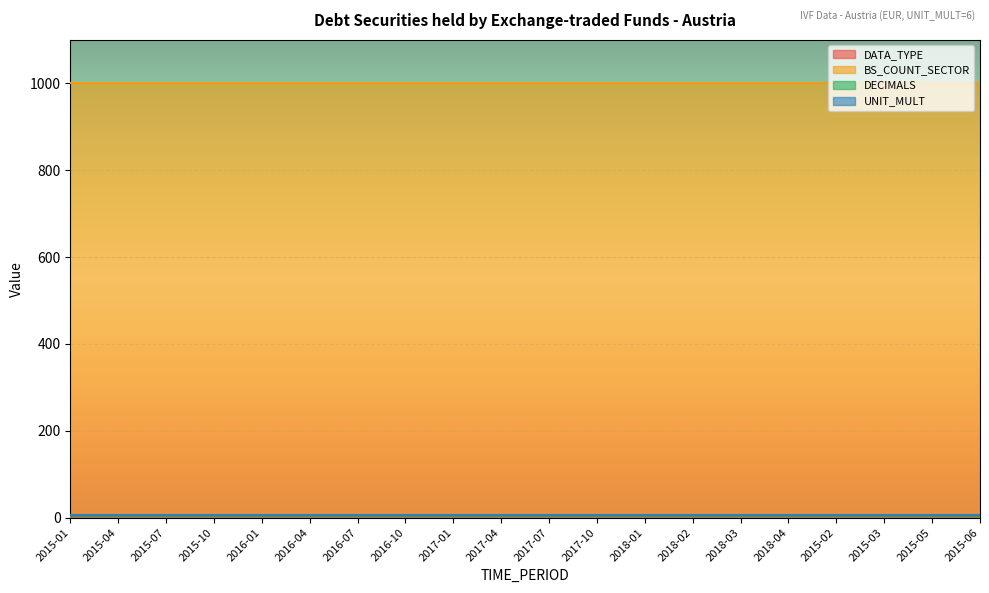

Where is UNIT_MULT nearest to the value 6?

2015-01